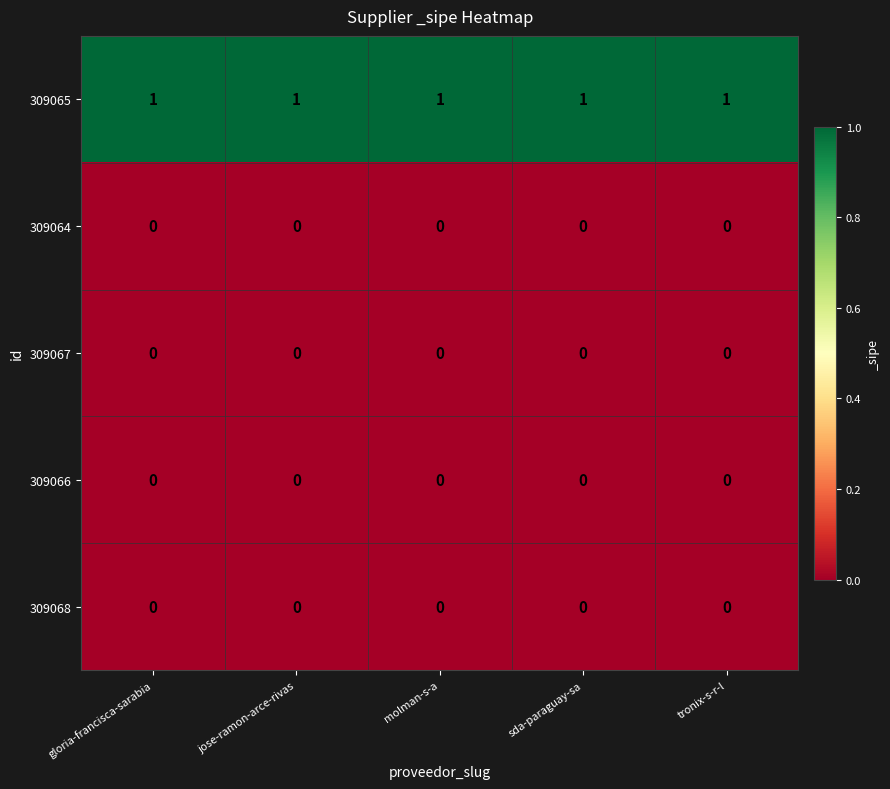

At how many categories does at least one series exceed 0?

5